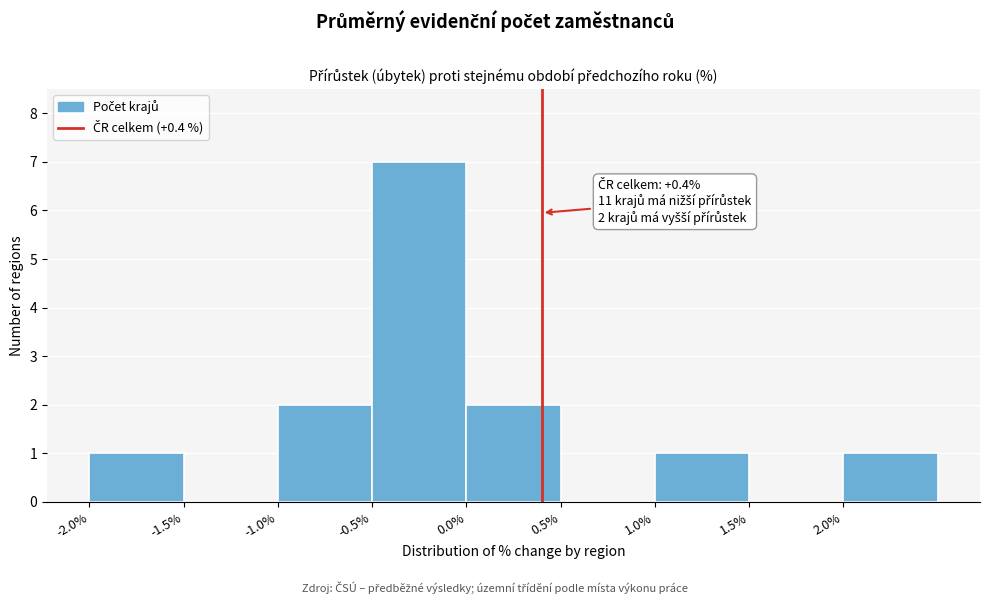

Over which range of the x-axis is the bar tallest?

-0.5 to 0.0